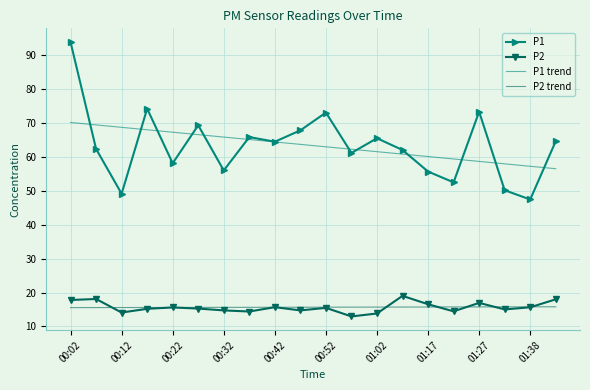

True or false: P2 trend and P1 cross at least once.

False